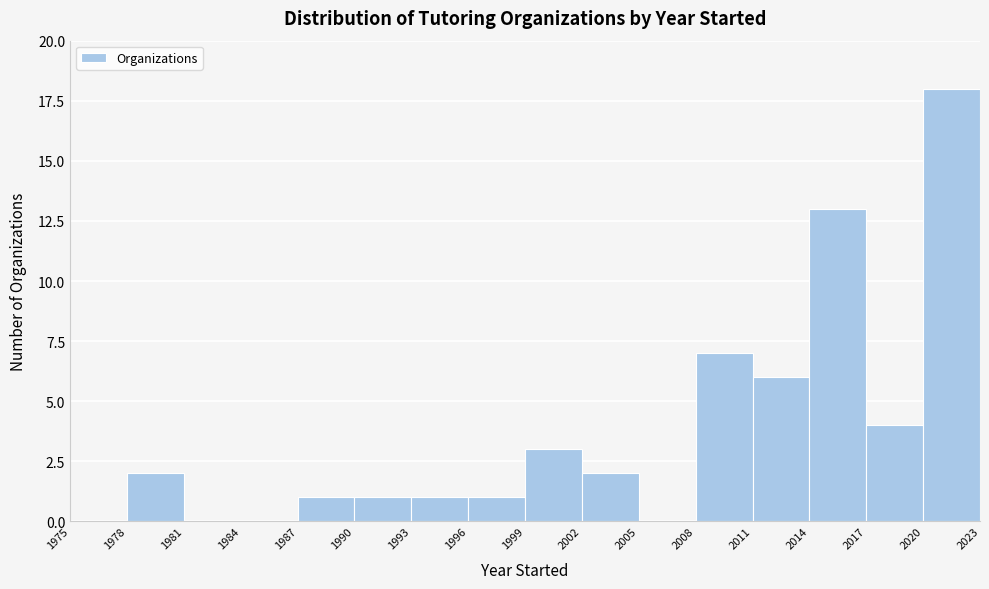

How tall is the bar that spans 2017 to 2020 on the x-axis? The values are not printed on the chart, so give them approximately, as read against the axis.

4